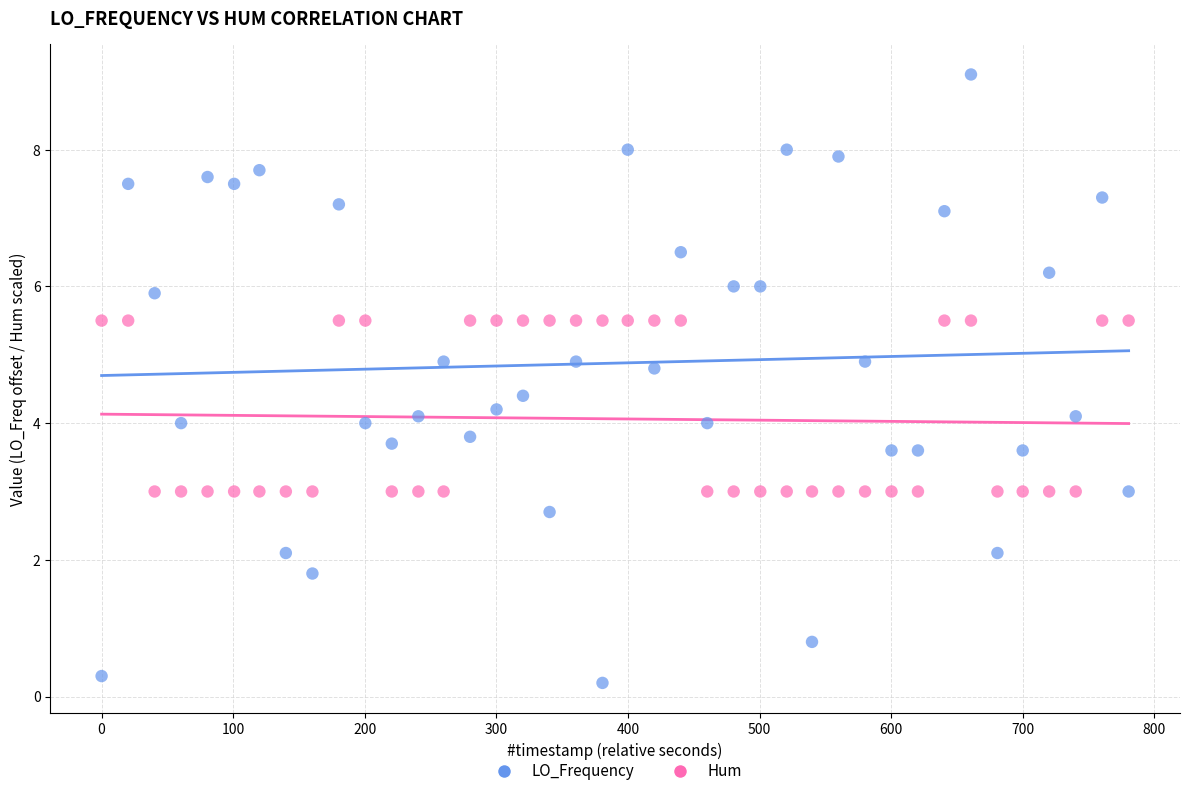

Across all data points, what is the range of Y values (max minus min)?

8.9